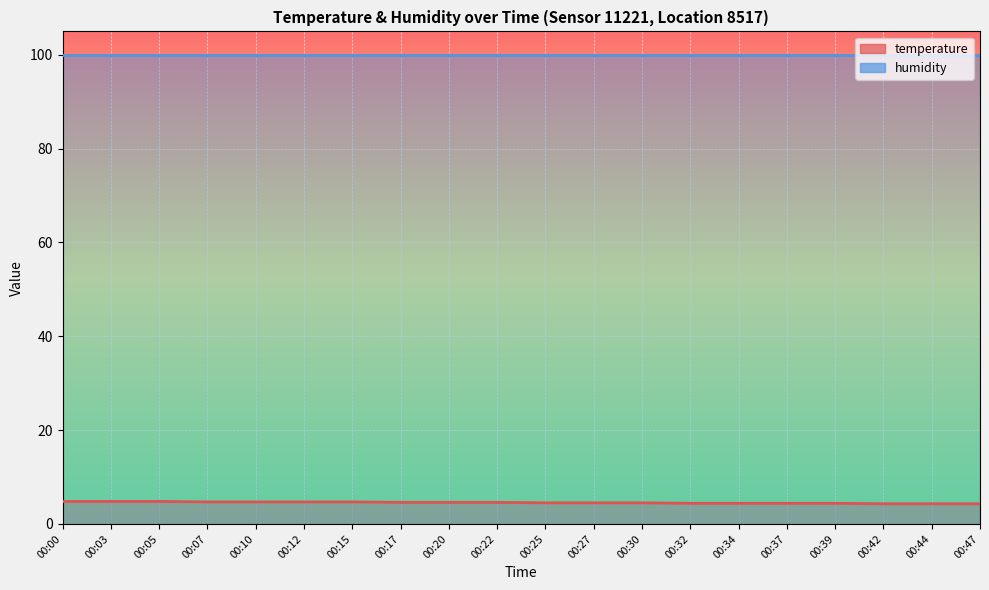

Rank the categories by value from highest to lowest.

00:00, 00:03, 00:05, 00:07, 00:10, 00:12, 00:15, 00:17, 00:20, 00:22, 00:25, 00:27, 00:30, 00:32, 00:34, 00:37, 00:39, 00:42, 00:44, 00:47